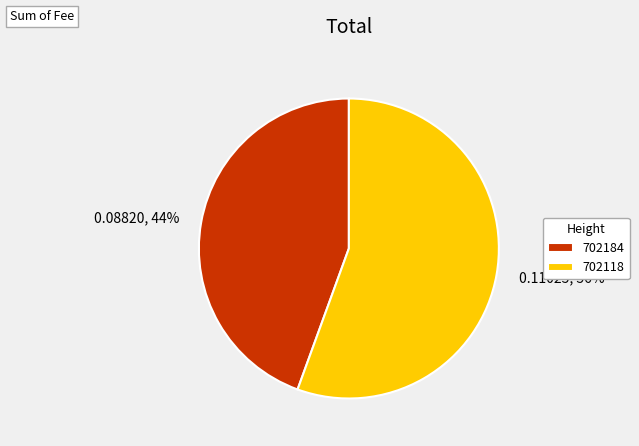

Does any single category account for the majority?

Yes